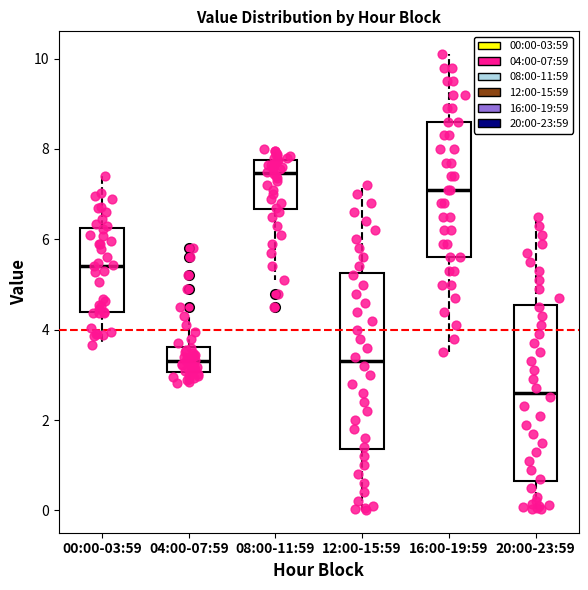

Which box has the lowest median line?

20:00-23:59